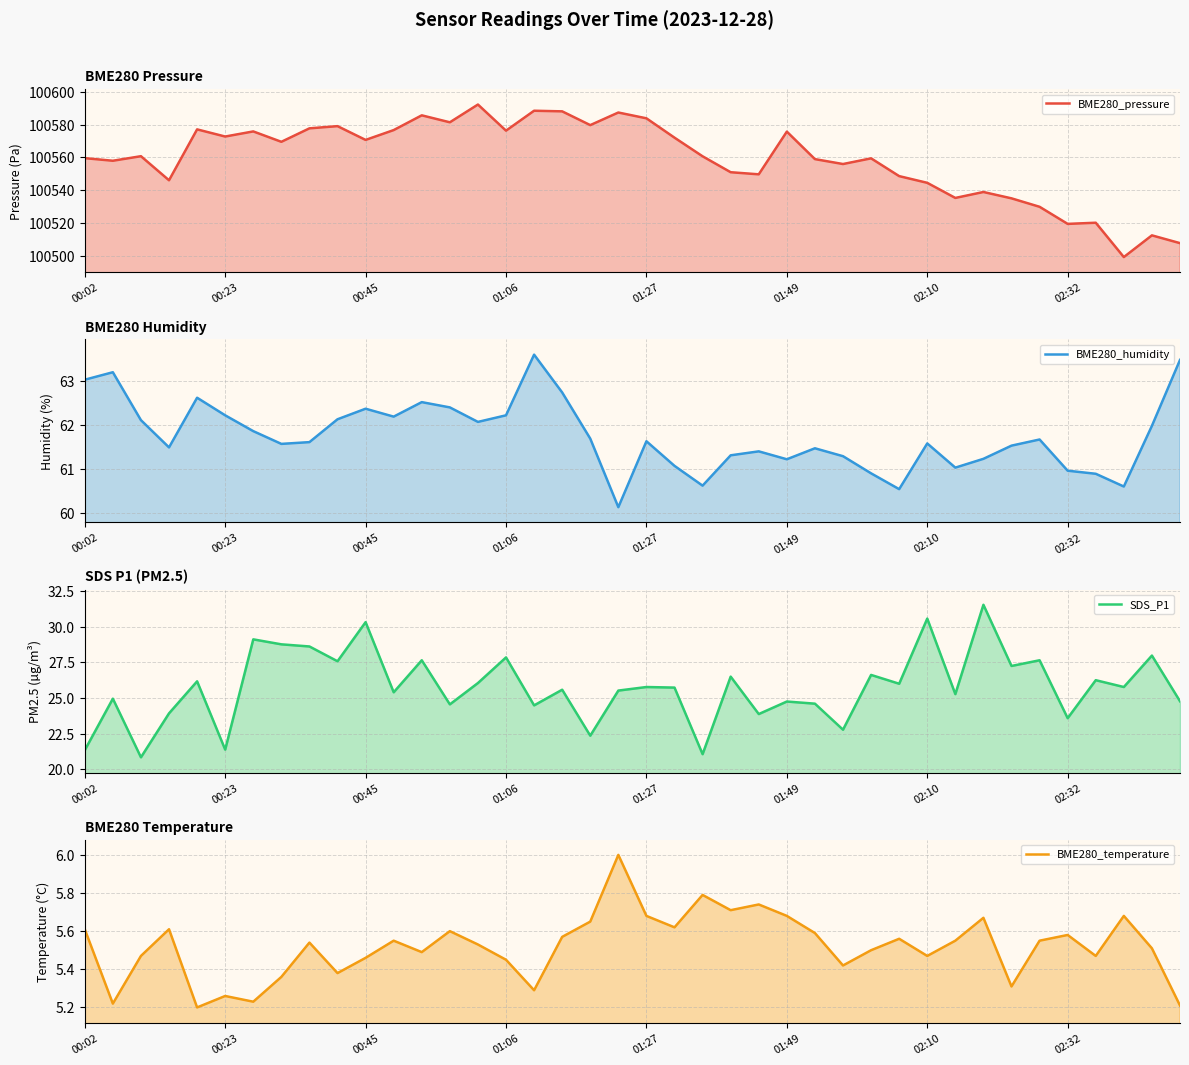

How many lines are shown in the chart?

4